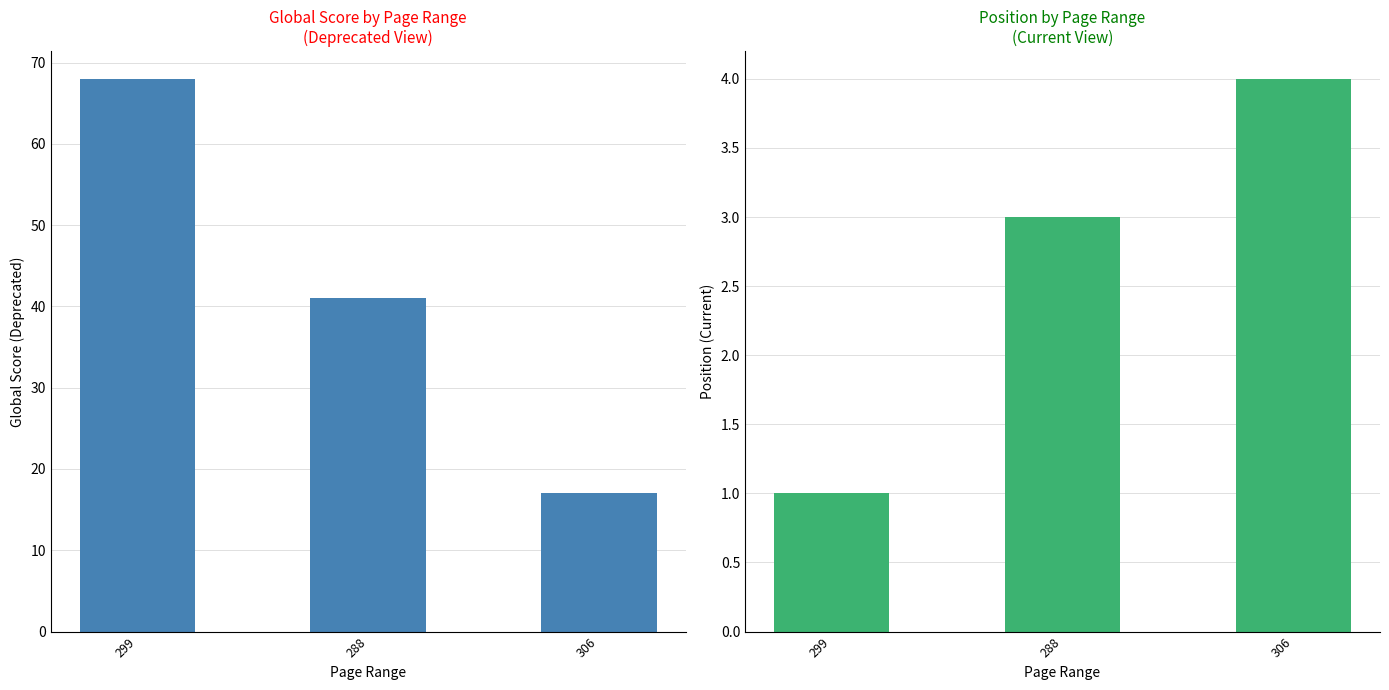

Count the Global Score values in the range 17 to 68.

3